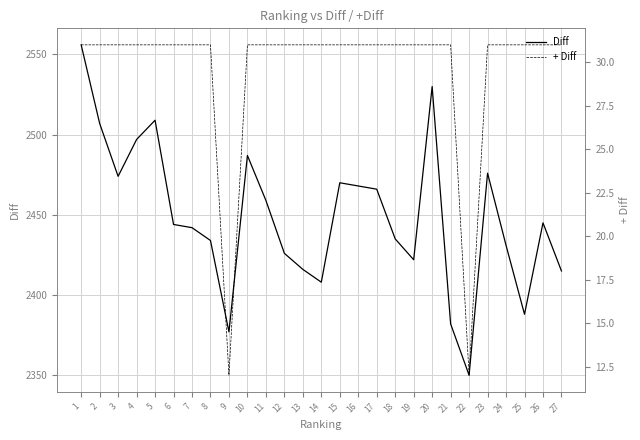

True or false: Diff has a value of 1233 at 27.

False